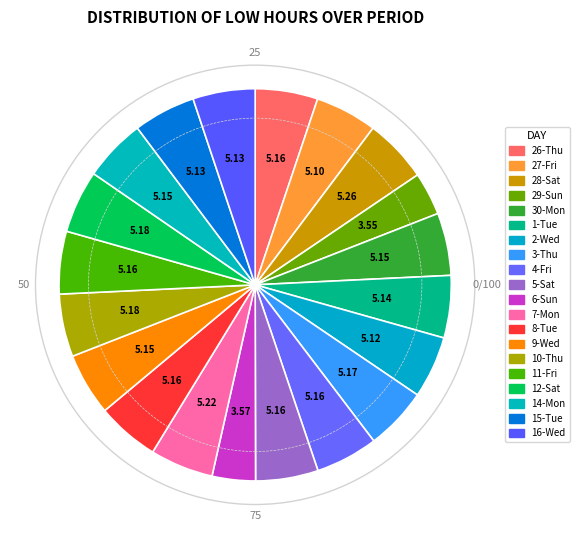

Which has a higher value, 5-Sat or 2-Wed?

5-Sat